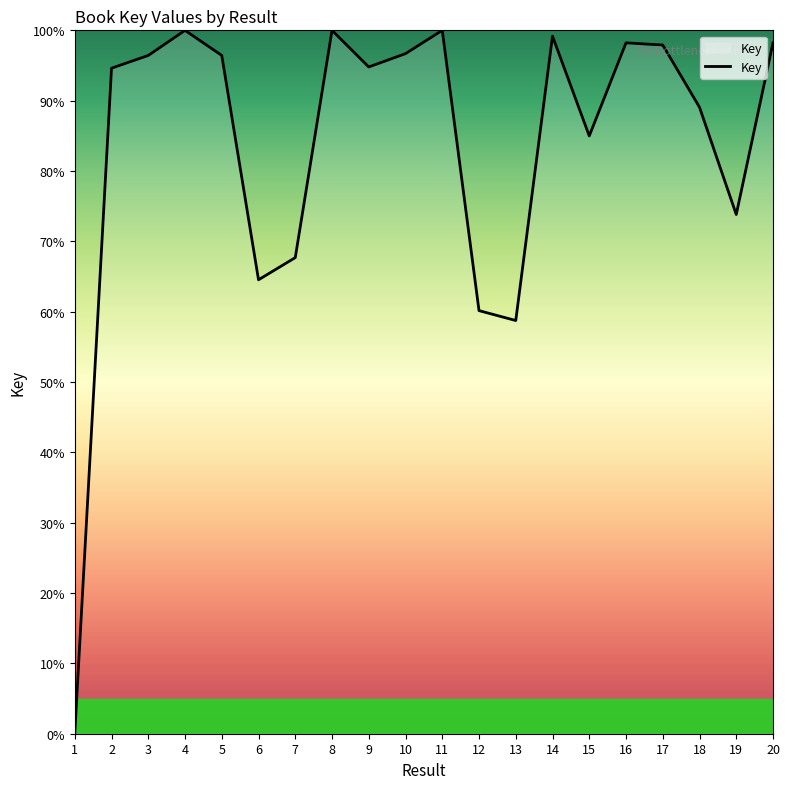

True or false: the data shows 97.9 at 17.

True